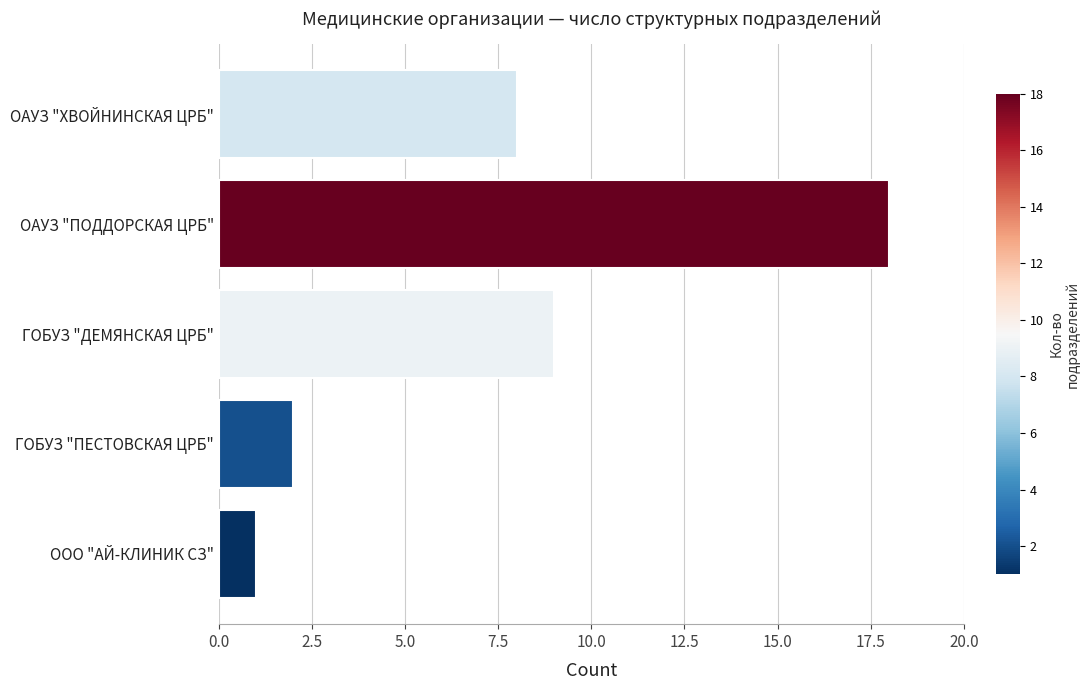

Rank the categories by value from lowest to highest.

ООО "АЙ-КЛИНИК СЗ", ГОБУЗ "ПЕСТОВСКАЯ ЦРБ", ОАУЗ "ХВОЙНИНСКАЯ ЦРБ", ГОБУЗ "ДЕМЯНСКАЯ ЦРБ", ОАУЗ "ПОДДОРСКАЯ ЦРБ"